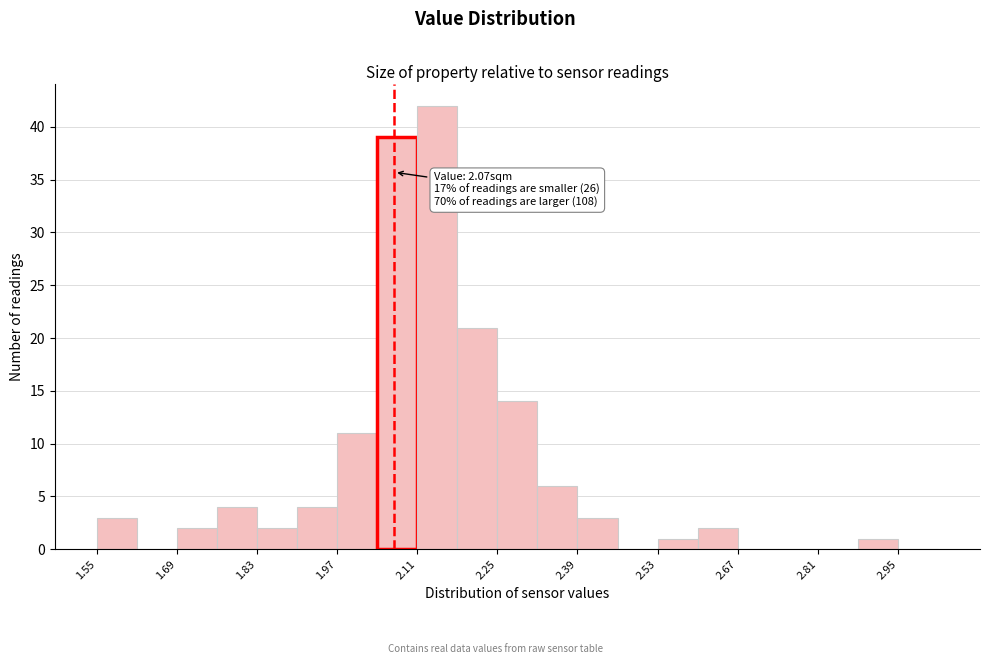

Read against the x-axis, roughly where is the centre of the tallest bar?

2.14